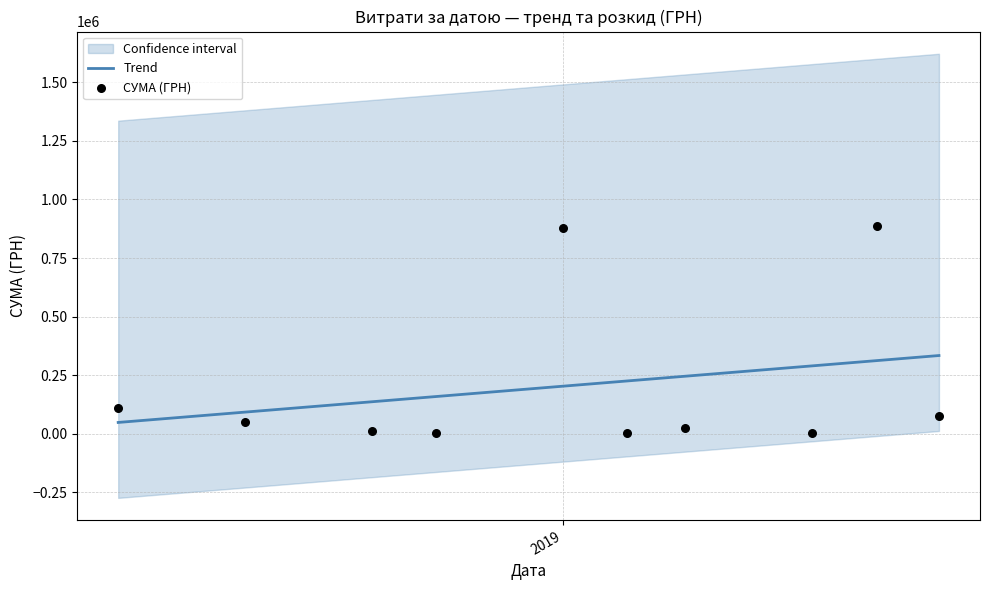

At how many categories does at least one series exceed 872308?

2